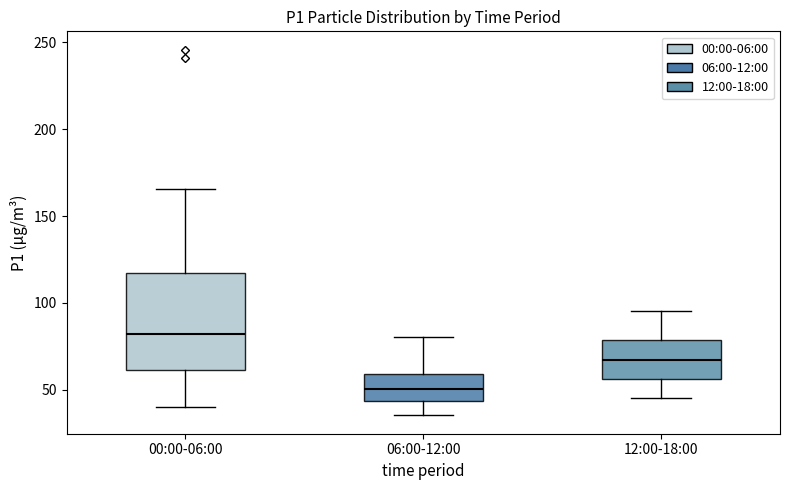

Which box is the tallest, from its lower edge to its upper edge?

00:00-06:00